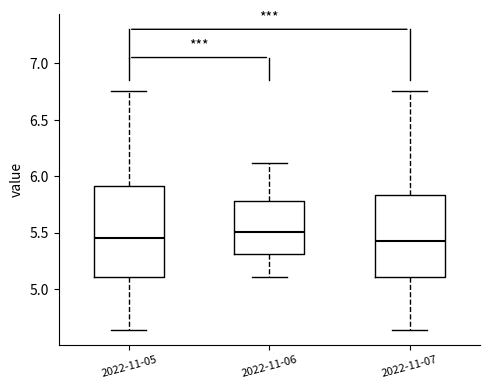

Where does the upper whisker of the box for 2022-11-05 end on the y-axis? The values are not printed on the chart, so give them approximately, as read against the axis.

6.75